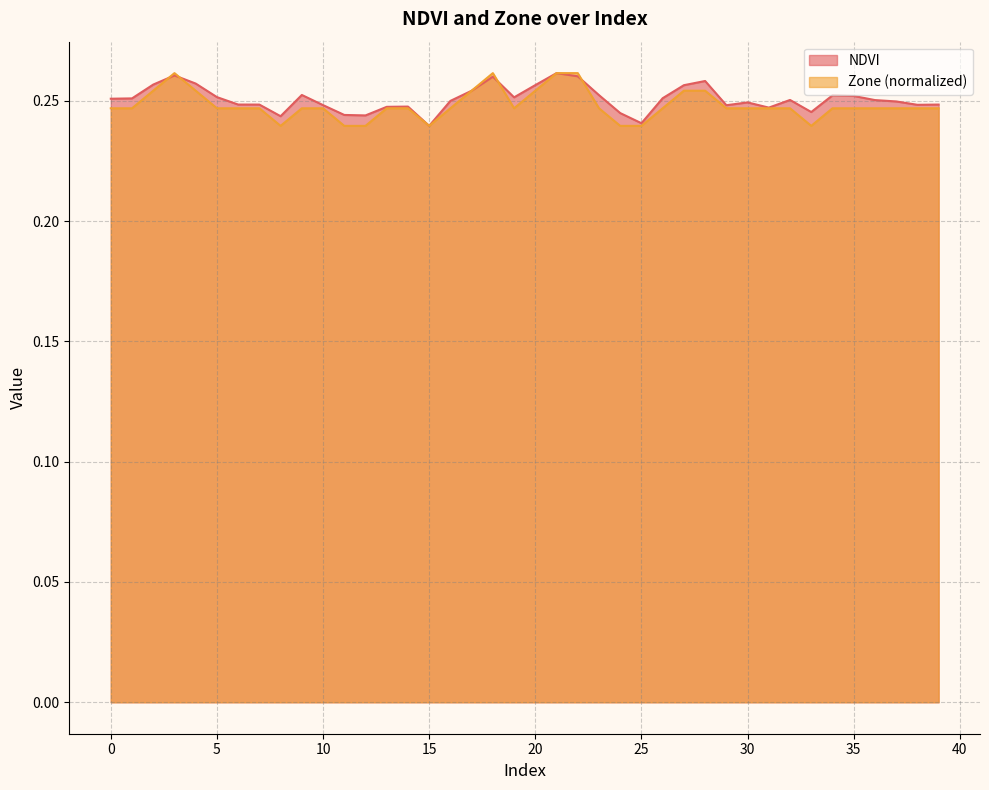

Which series has the largest total across all categories?

NDVI